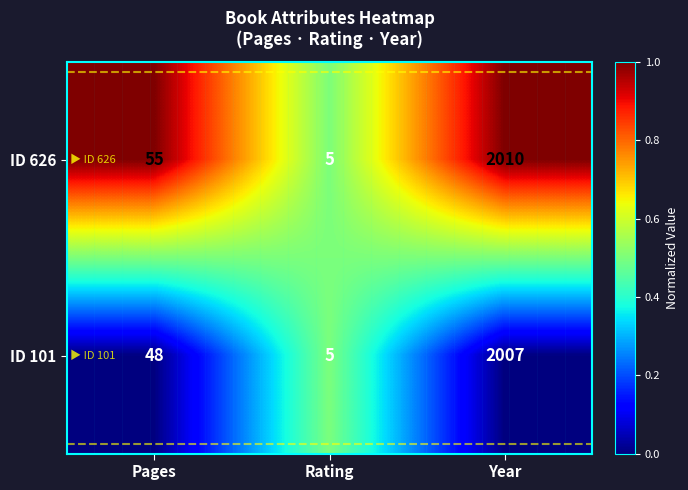

List the series in order of their peak value, highest first.

ID 626, ID 101